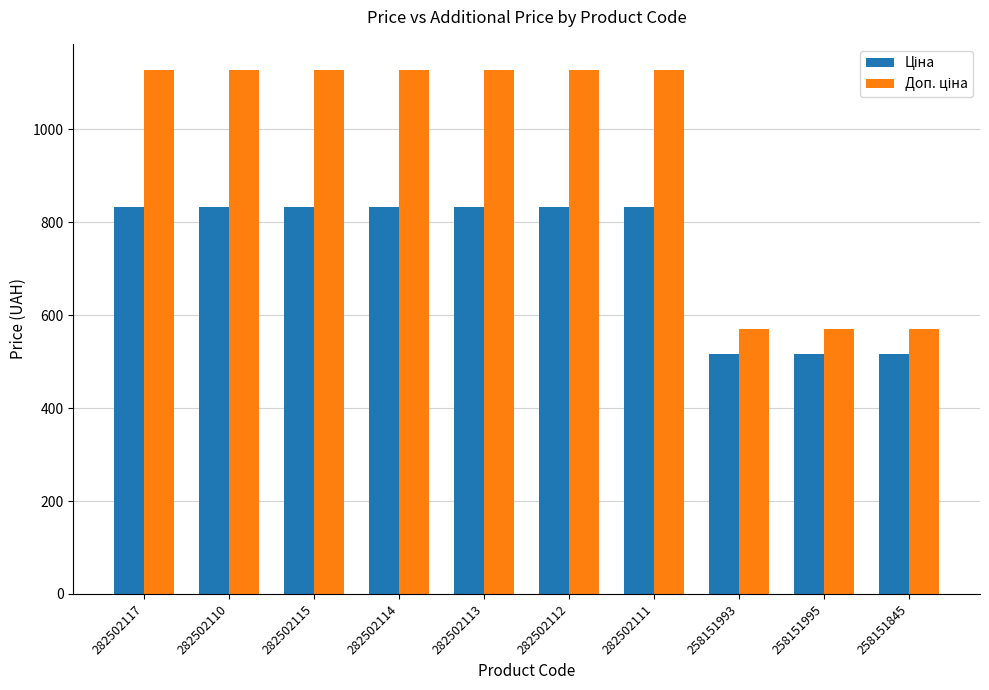

At how many categories does at least one series exceed 1105?

7